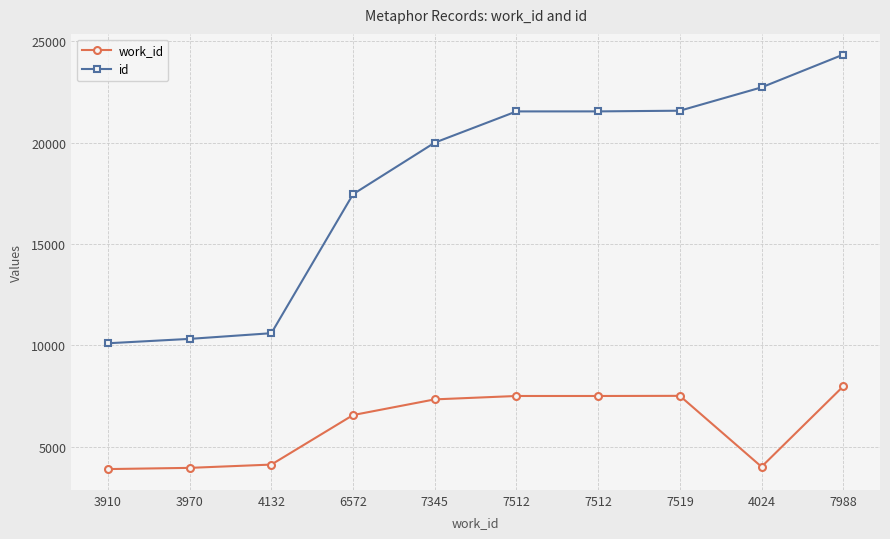

What are all the series names shown in the legend?

work_id, id